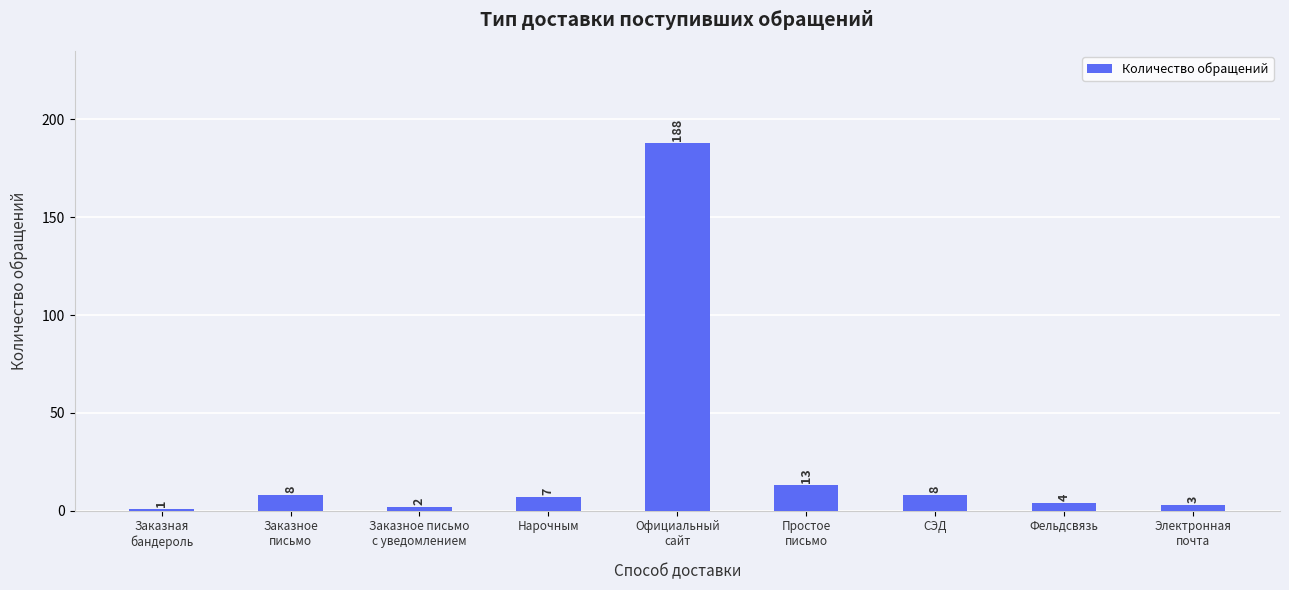

What is the greatest value displayed?

188